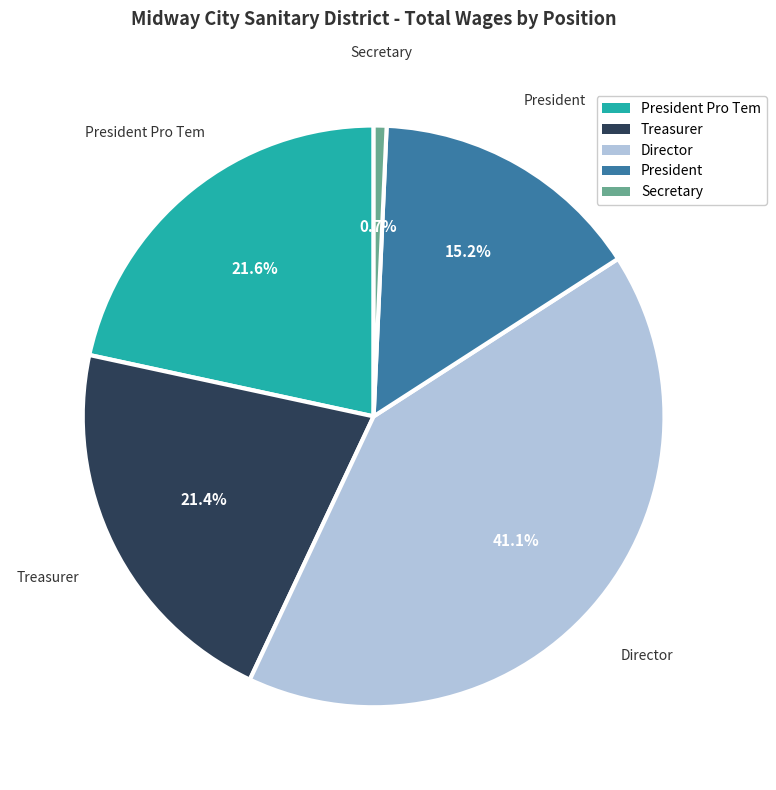

Count the number of slices in the pie.

5